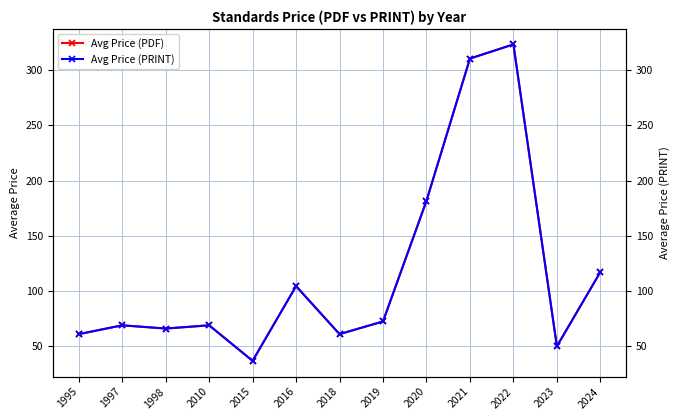

Which category has the lowest value across all series?

2015